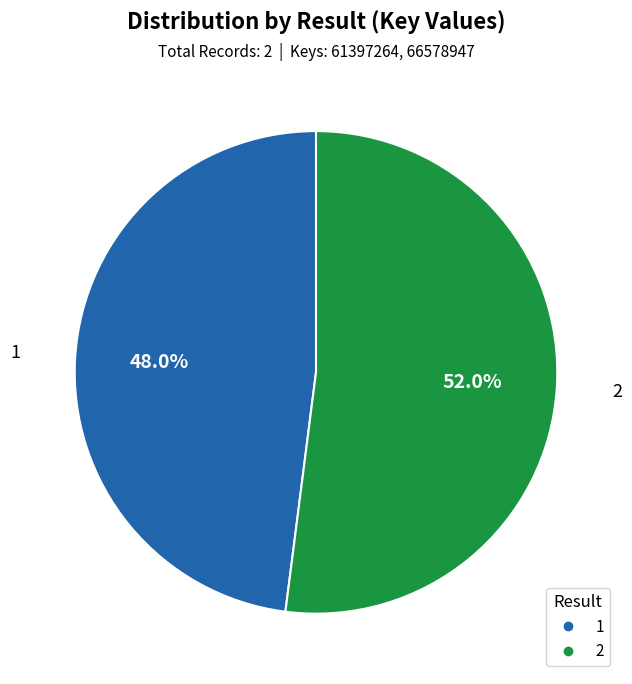

Count the number of slices in the pie.

2